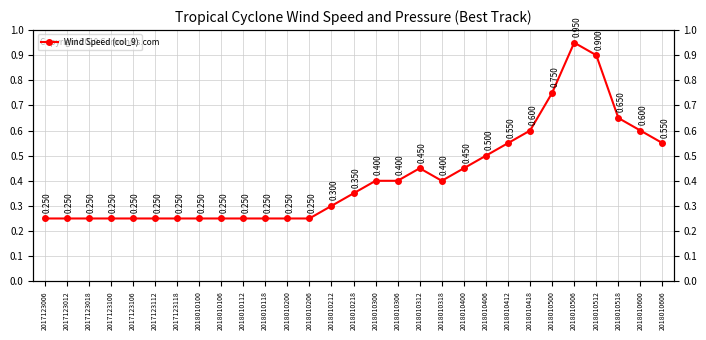

Rank the categories by value from lowest to highest.

2017123006, 2017123012, 2017123018, 2017123100, 2017123106, 2017123112, 2017123118, 2018010100, 2018010106, 2018010112, 2018010118, 2018010200, 2018010206, 2018010212, 2018010218, 2018010300, 2018010306, 2018010318, 2018010312, 2018010400, 2018010406, 2018010412, 2018010606, 2018010418, 2018010600, 2018010518, 2018010500, 2018010512, 2018010506